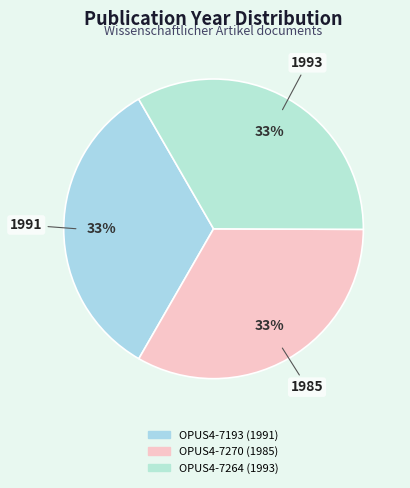

Does OPUS4-7264 account for over 50% of the chart?

No